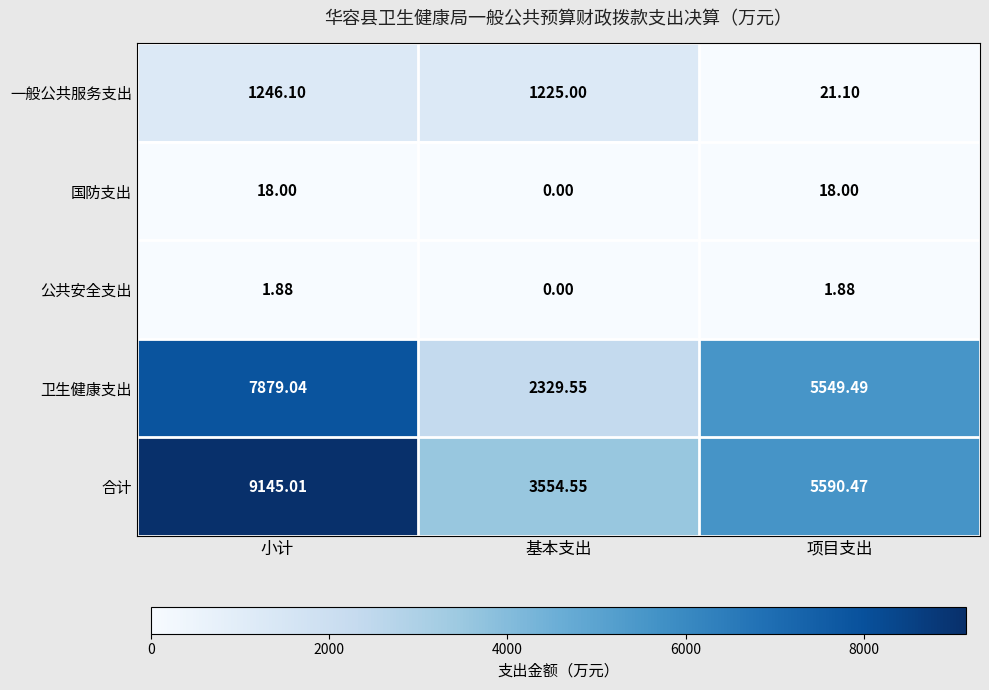

How many values in the 合计 series exceed 5590?

2